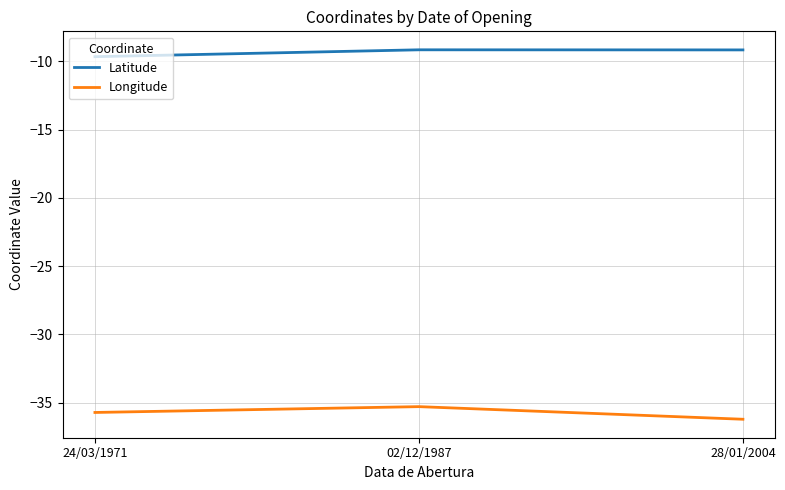

Reading right to left, what are all the values shown in this chart?

Latitude: 28/01/2004=-9.2	02/12/1987=-9.2	24/03/1971=-9.7
Longitude: 28/01/2004=-36.2	02/12/1987=-35.3	24/03/1971=-35.7